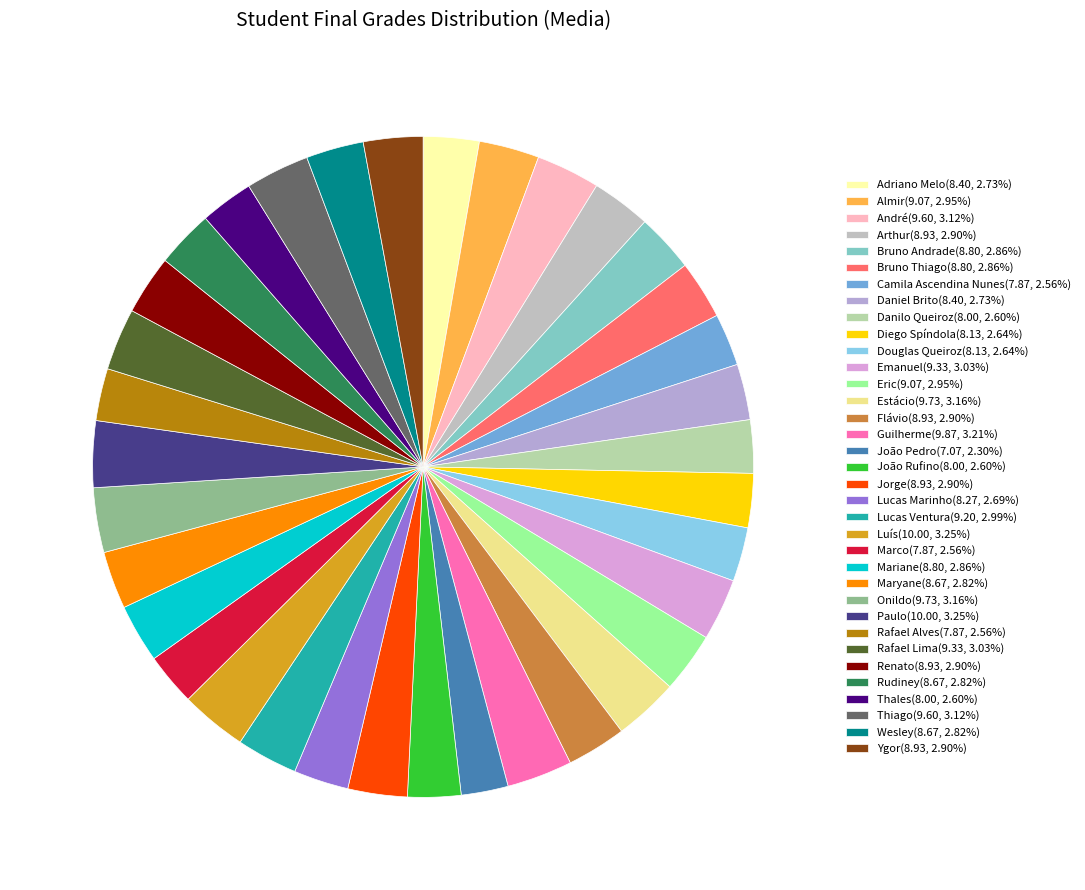

How many slices are in this pie chart?

35